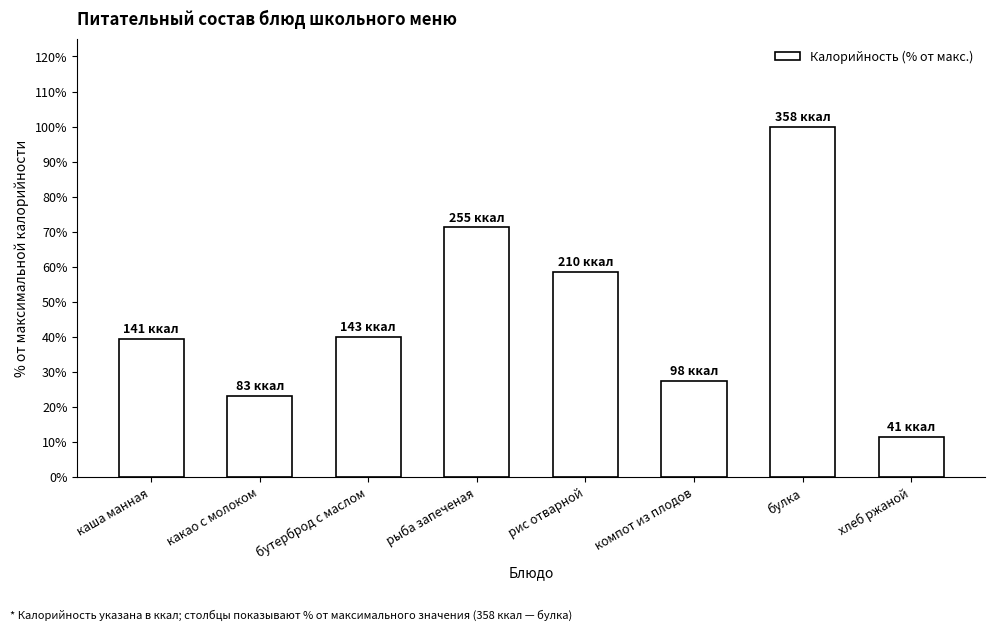

What is the value of the 2nd bar from the left?

23.2